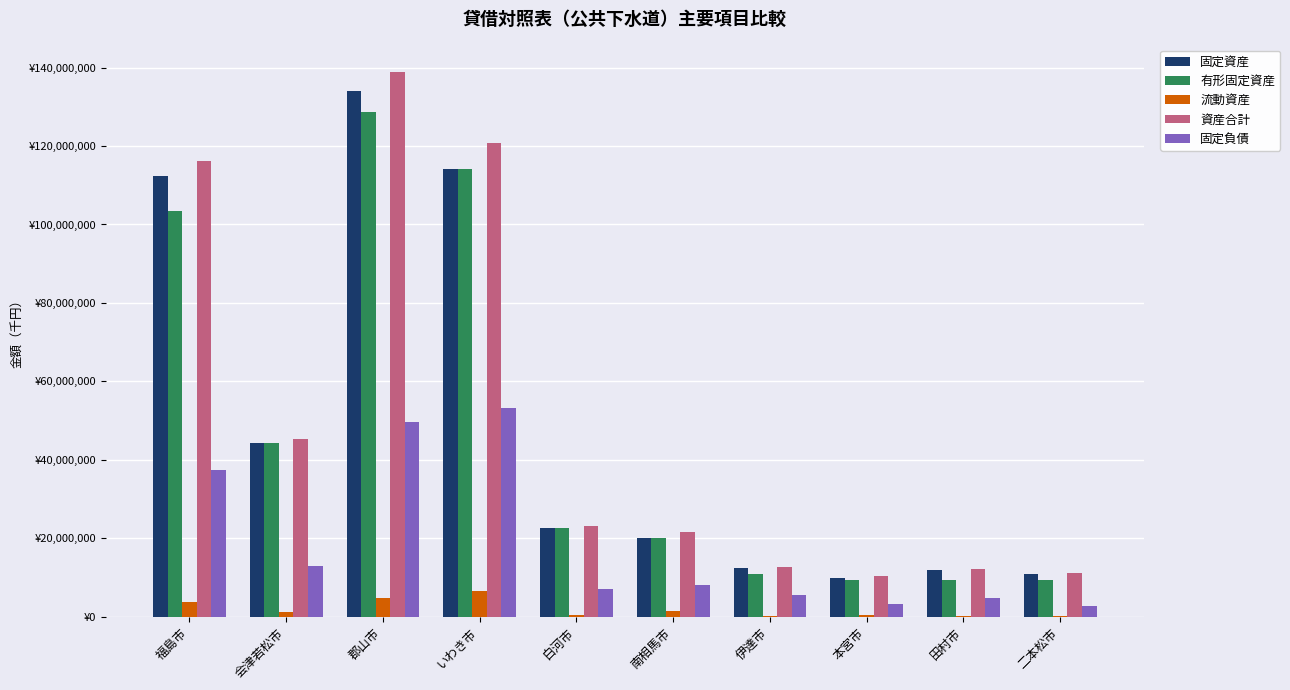

What is the approximate value of 固定資産 at 本宮市, to the nearest 50?

9938500